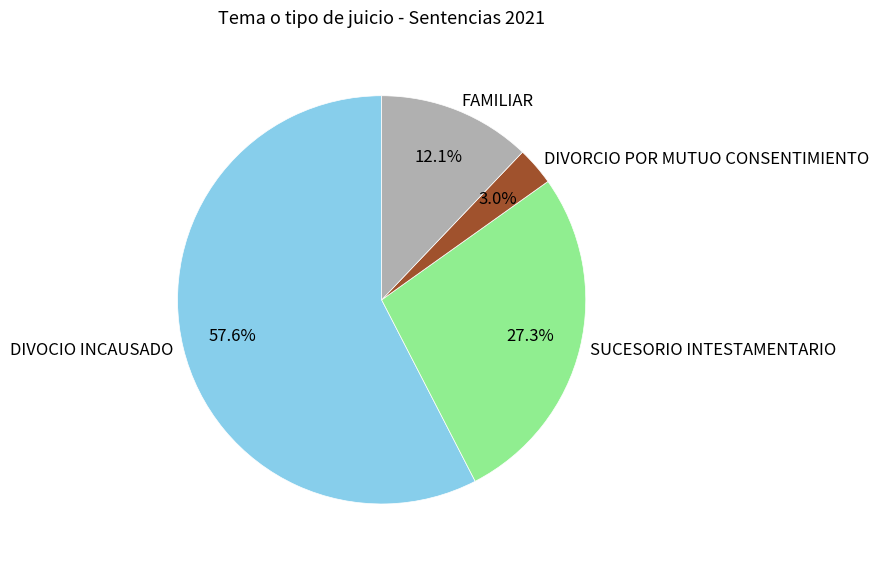

Between SUCESORIO INTESTAMENTARIO and DIVORCIO POR MUTUO CONSENTIMIENTO, which is larger?

SUCESORIO INTESTAMENTARIO